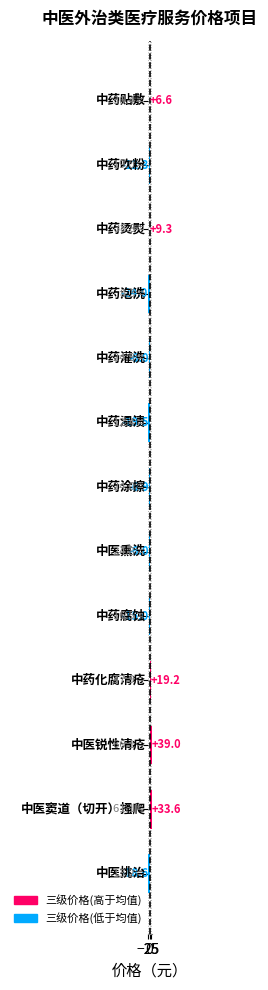

What is the greatest value displayed?

39.0